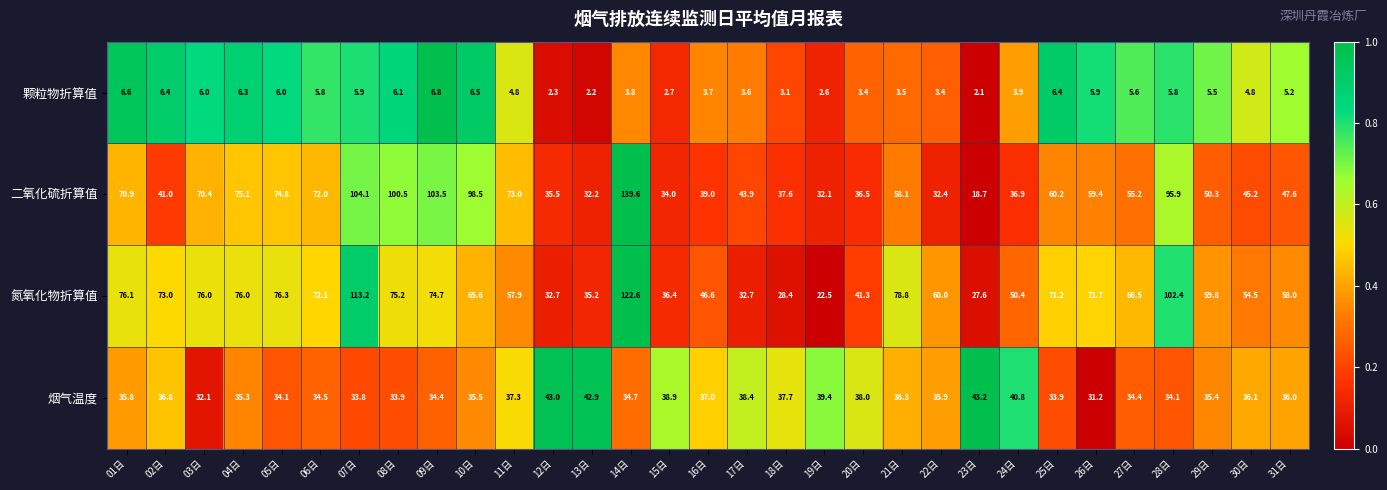

What is the difference between the second highest and second lowest values in the 二氧化硫折算值 series?

72.0